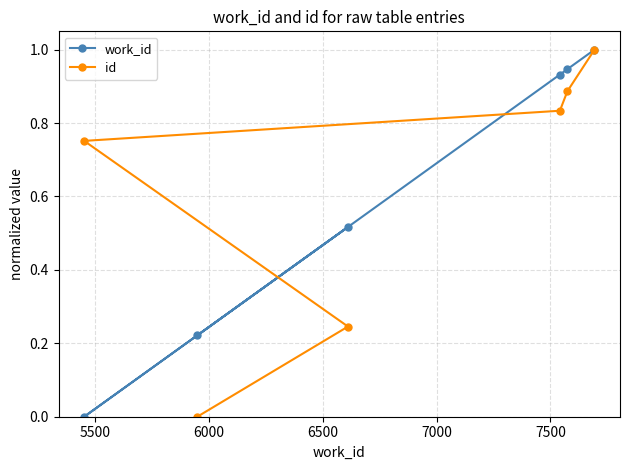

How many distinct data groups are displayed?

2